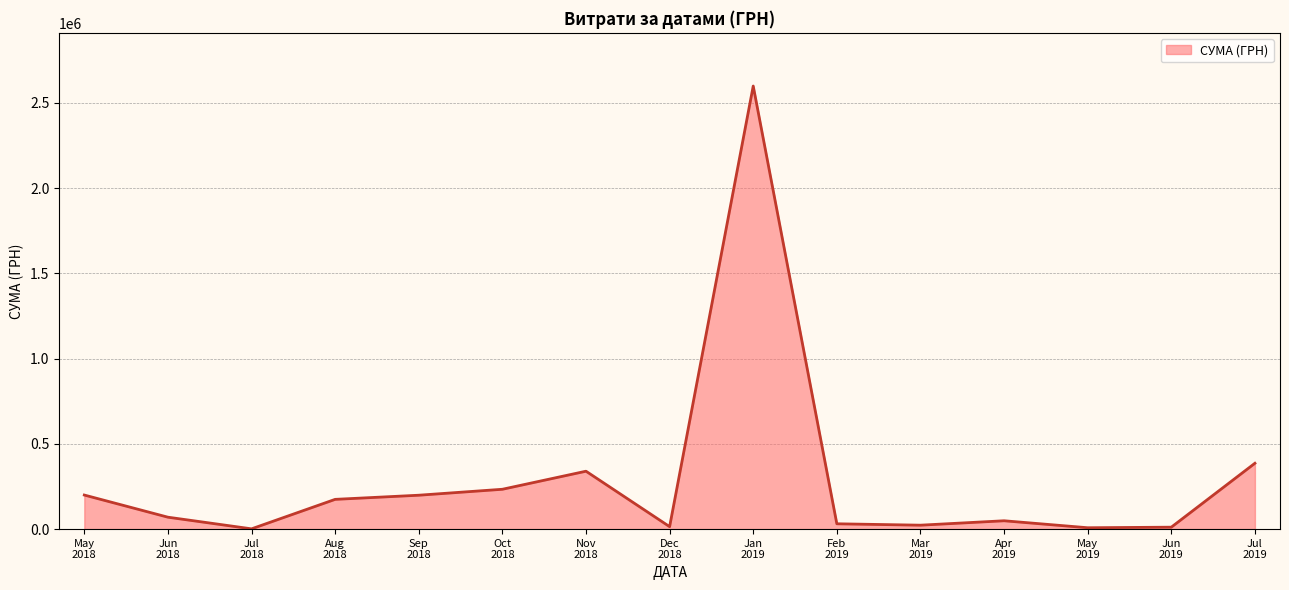

How many distinct data groups are displayed?

1